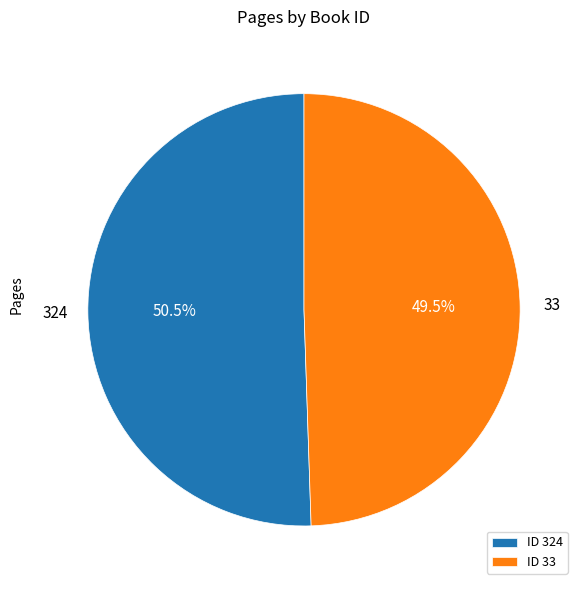

Do ID 324 and ID 33 together represent more than half of the pie?

Yes